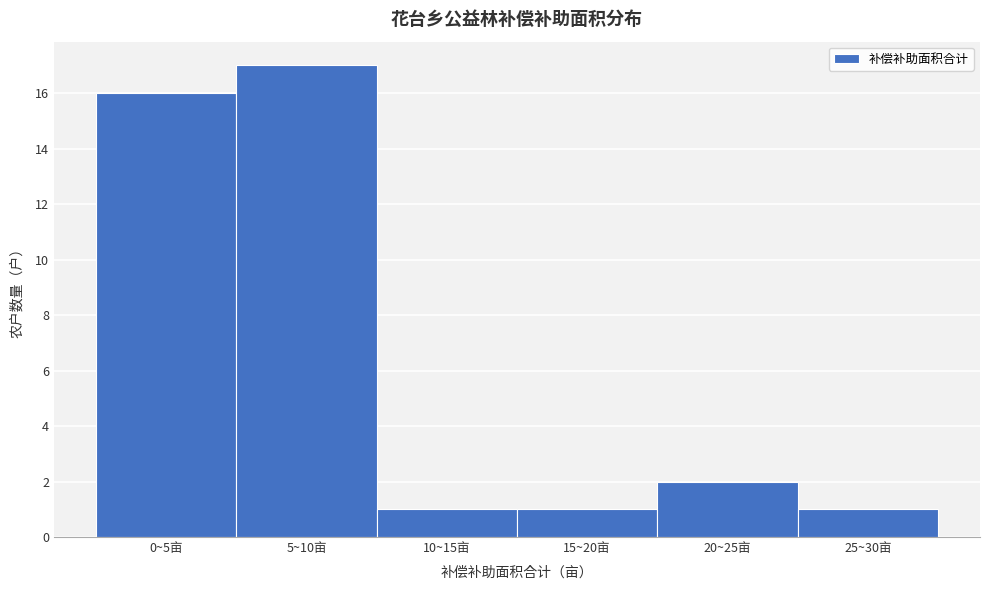

Reading left to right, list all the values displayed in this chart.

0~5亩=16	5~10亩=17	10~15亩=1	15~20亩=1	20~25亩=2	25~30亩=1